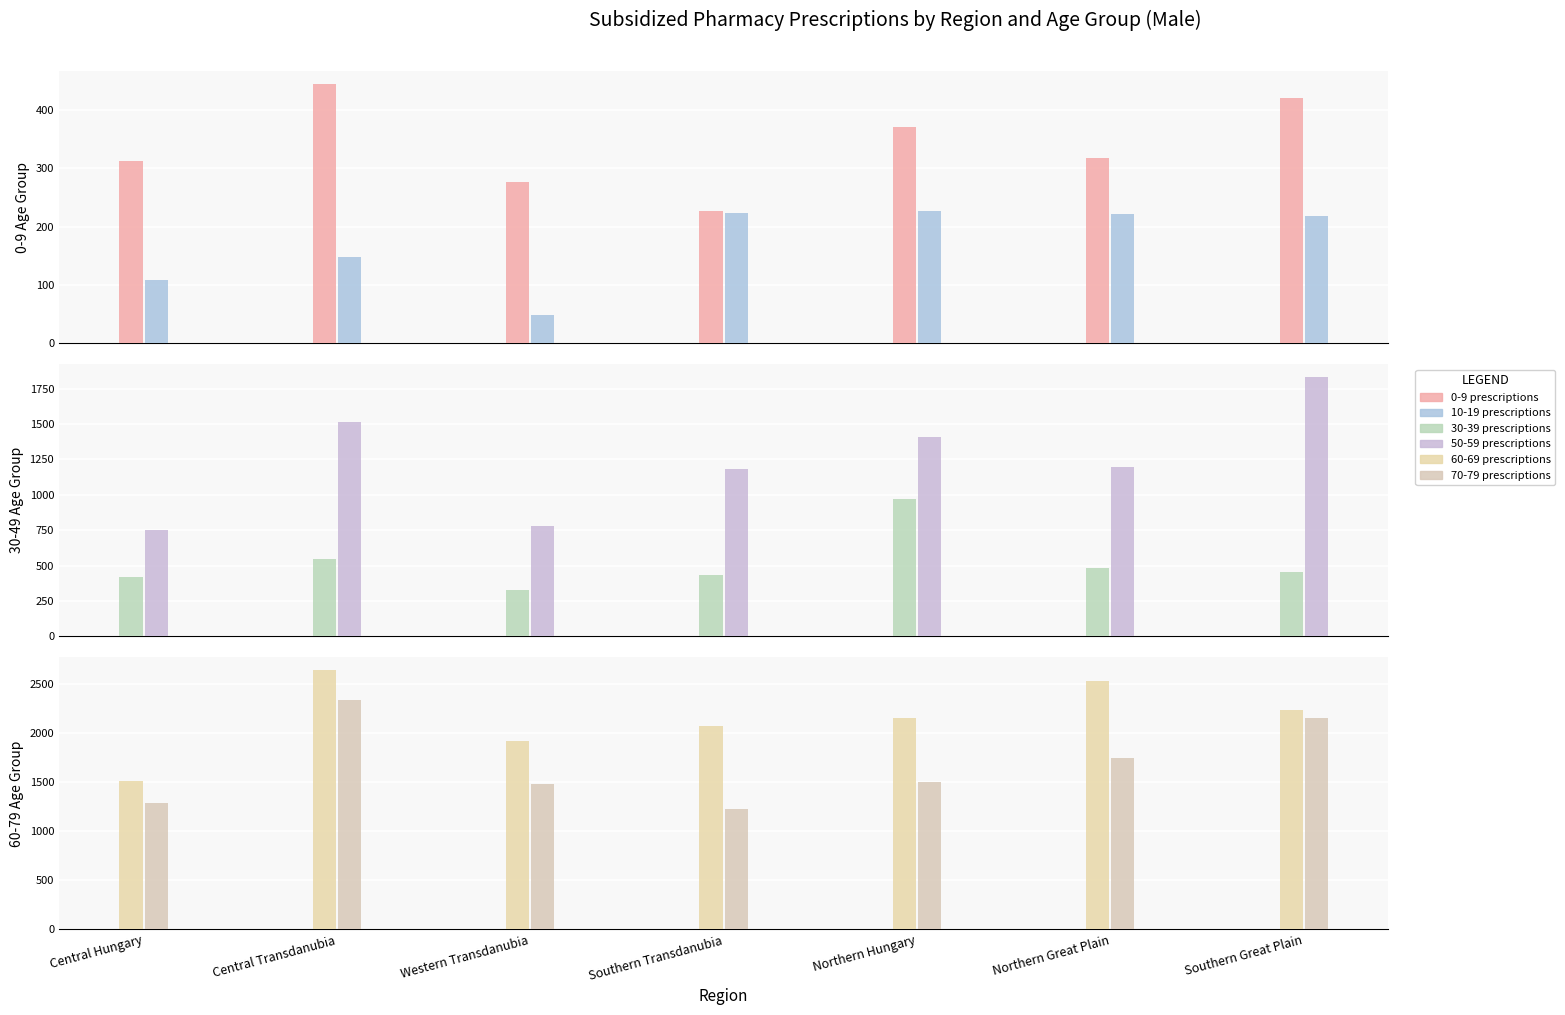

Reading left to right, transcribe all the data shown in this chart.

0-9 prescriptions: Central Hungary=313	Central Transdanubia=444	Western Transdanubia=277	Southern Transdanubia=226	Northern Hungary=370	Northern Great Plain=317	Southern Great Plain=421
10-19 prescriptions: Central Hungary=109	Central Transdanubia=147	Western Transdanubia=48	Southern Transdanubia=223	Northern Hungary=227	Northern Great Plain=222	Southern Great Plain=218
30-39 prescriptions: Central Hungary=420	Central Transdanubia=549	Western Transdanubia=328	Southern Transdanubia=431	Northern Hungary=969	Northern Great Plain=480	Southern Great Plain=457
50-59 prescriptions: Central Hungary=750	Central Transdanubia=1511	Western Transdanubia=776	Southern Transdanubia=1179	Northern Hungary=1405	Northern Great Plain=1197	Southern Great Plain=1830
60-69 prescriptions: Central Hungary=1511	Central Transdanubia=2643	Western Transdanubia=1922	Southern Transdanubia=2079	Northern Hungary=2160	Northern Great Plain=2534	Southern Great Plain=2237
70-79 prescriptions: Central Hungary=1287	Central Transdanubia=2336	Western Transdanubia=1478	Southern Transdanubia=1233	Northern Hungary=1502	Northern Great Plain=1745	Southern Great Plain=2154